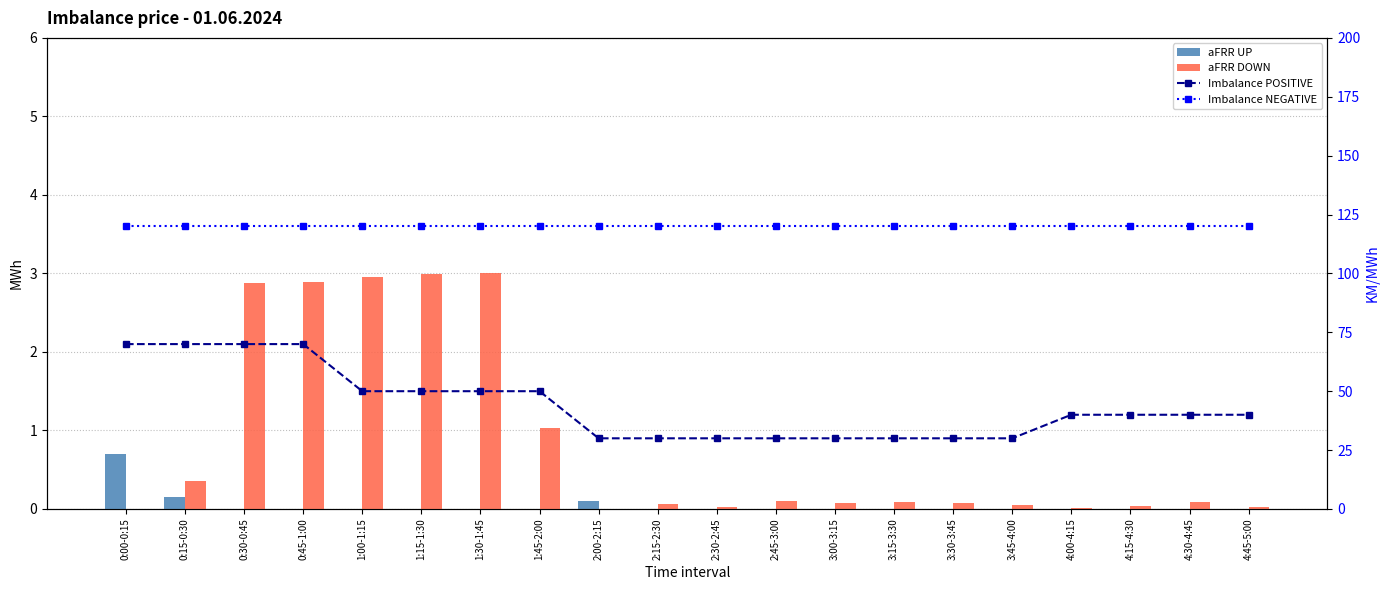

Is the value of Imbalance NEGATIVE at 1:00-1:15 greater than the value of aFRR UP at 2:45-3:00?

Yes